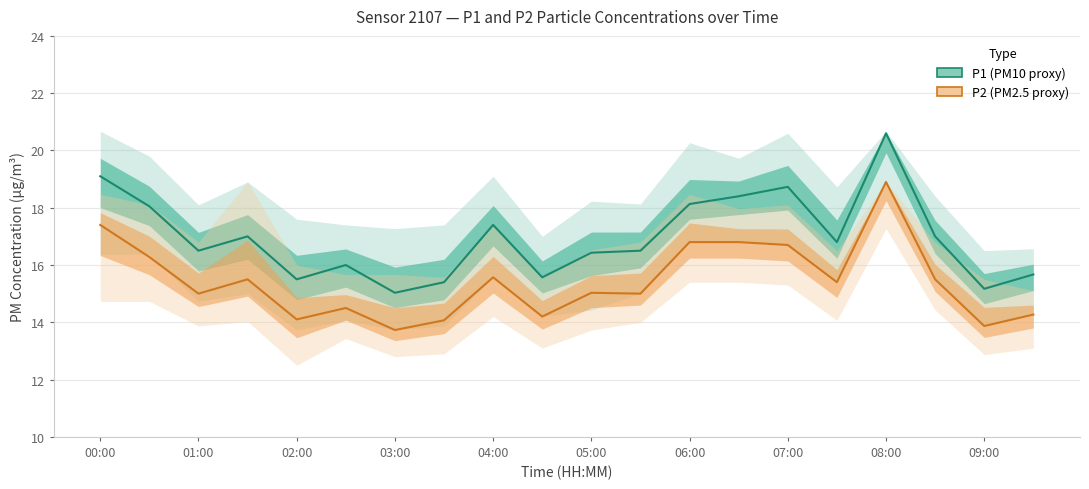

At which category does P2_upper reach its first local peak?

01:30